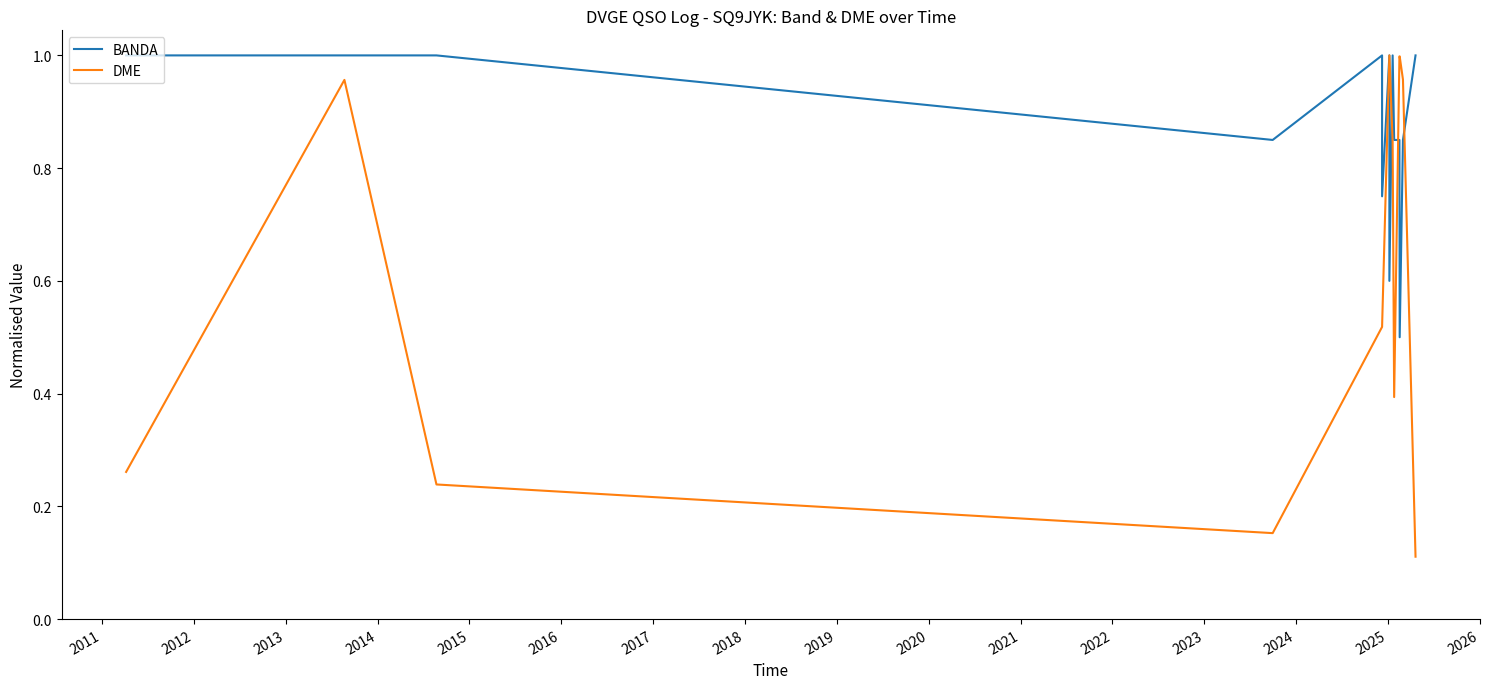

List the series in order of their overall mean, highest first.

BANDA, DME